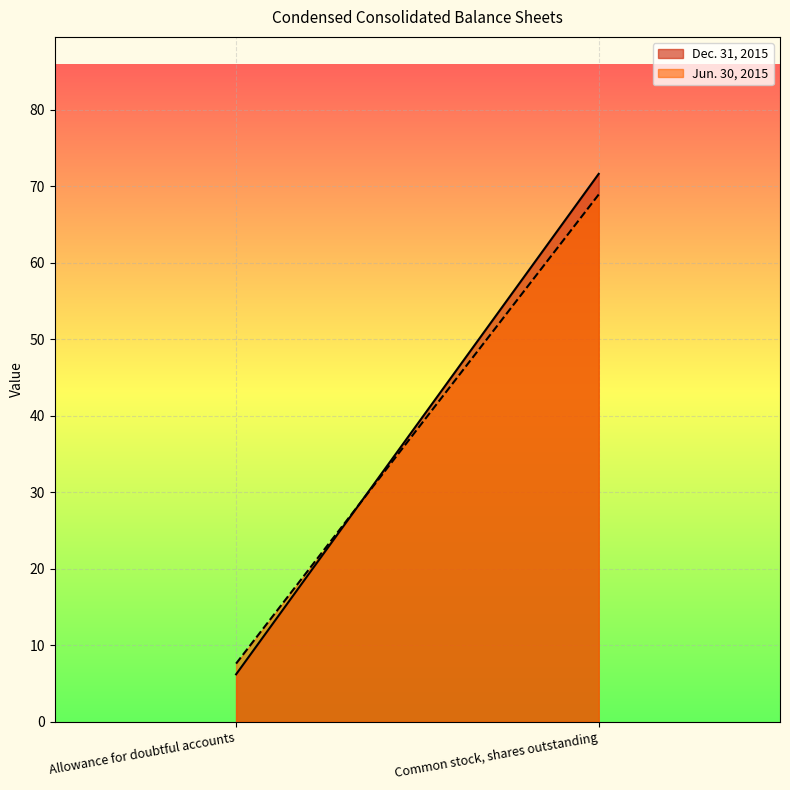

At which label does Jun. 30, 2015 first exceed 68?

Common stock, shares outstanding